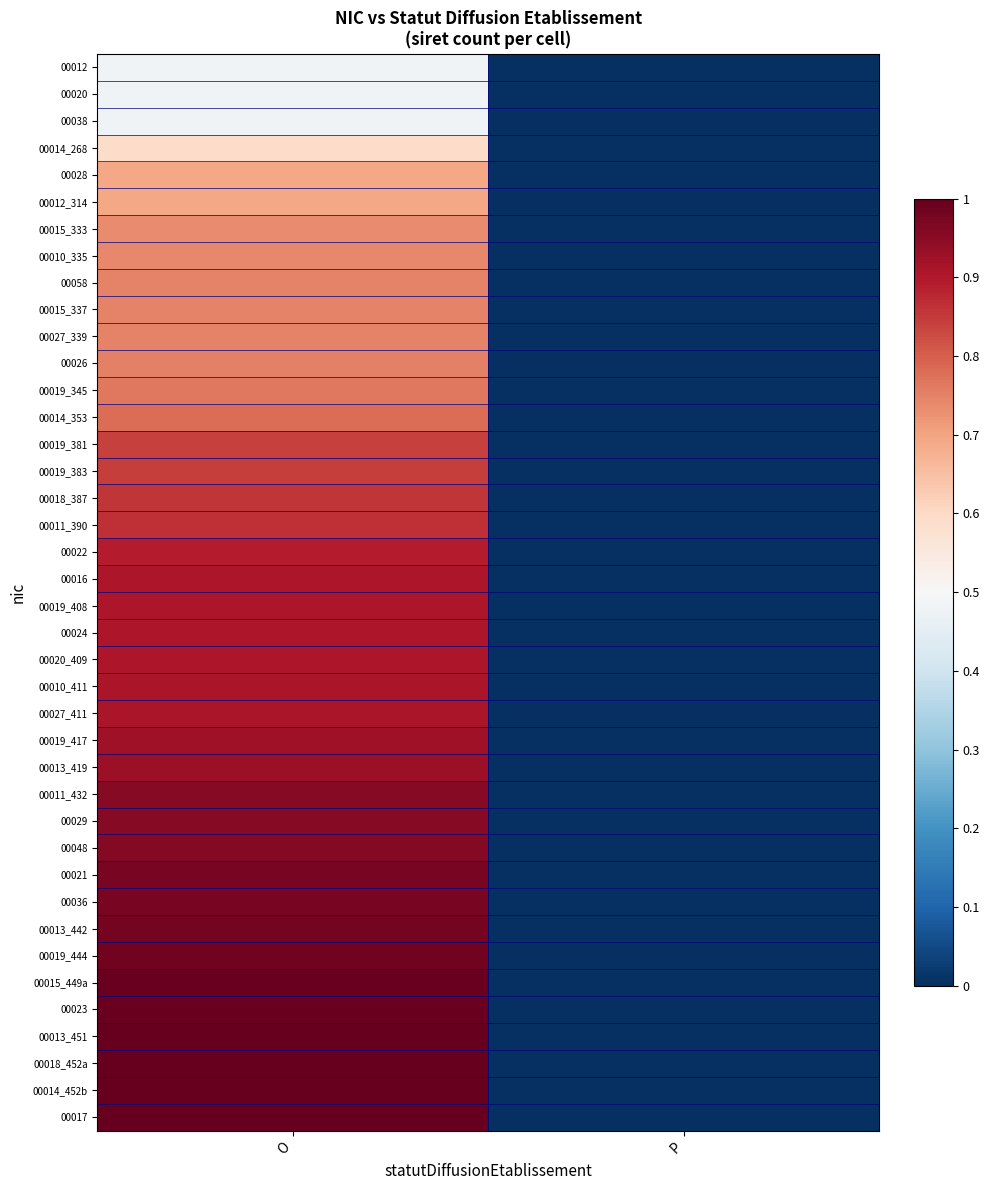

How many categories are shown in the chart?

2